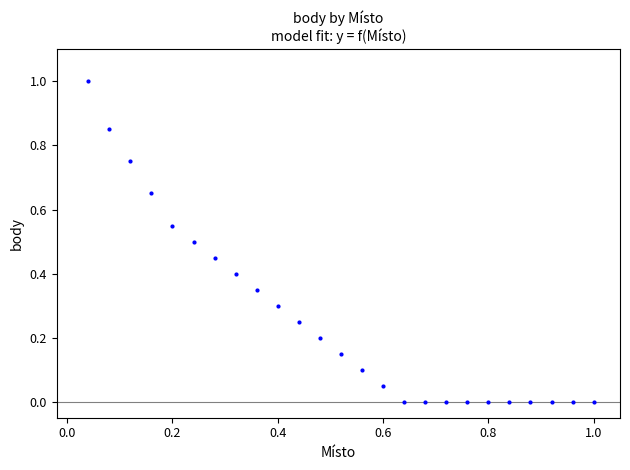

What is the range of Y values (max minus min)?

1.0